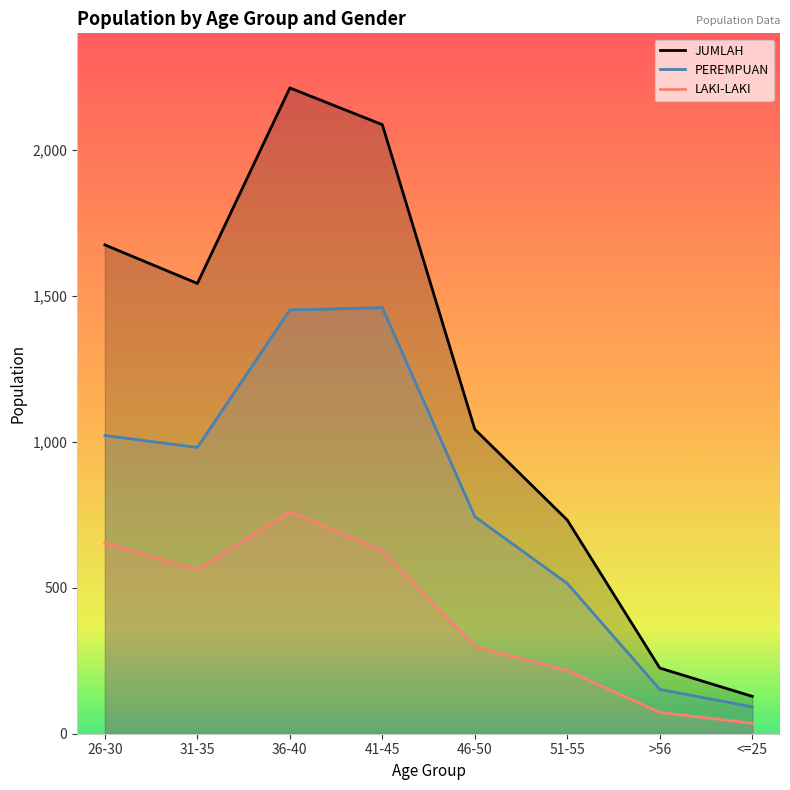

True or false: LAKI-LAKI has a value of 172 at 46-50.

False